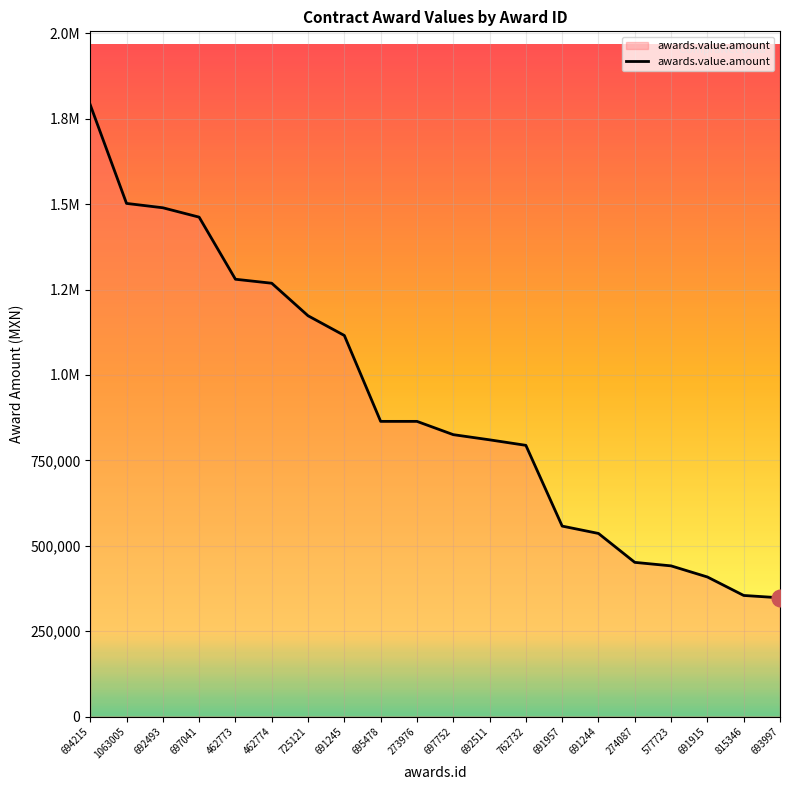

At which category does the chart reach its minimum across all series?

693997